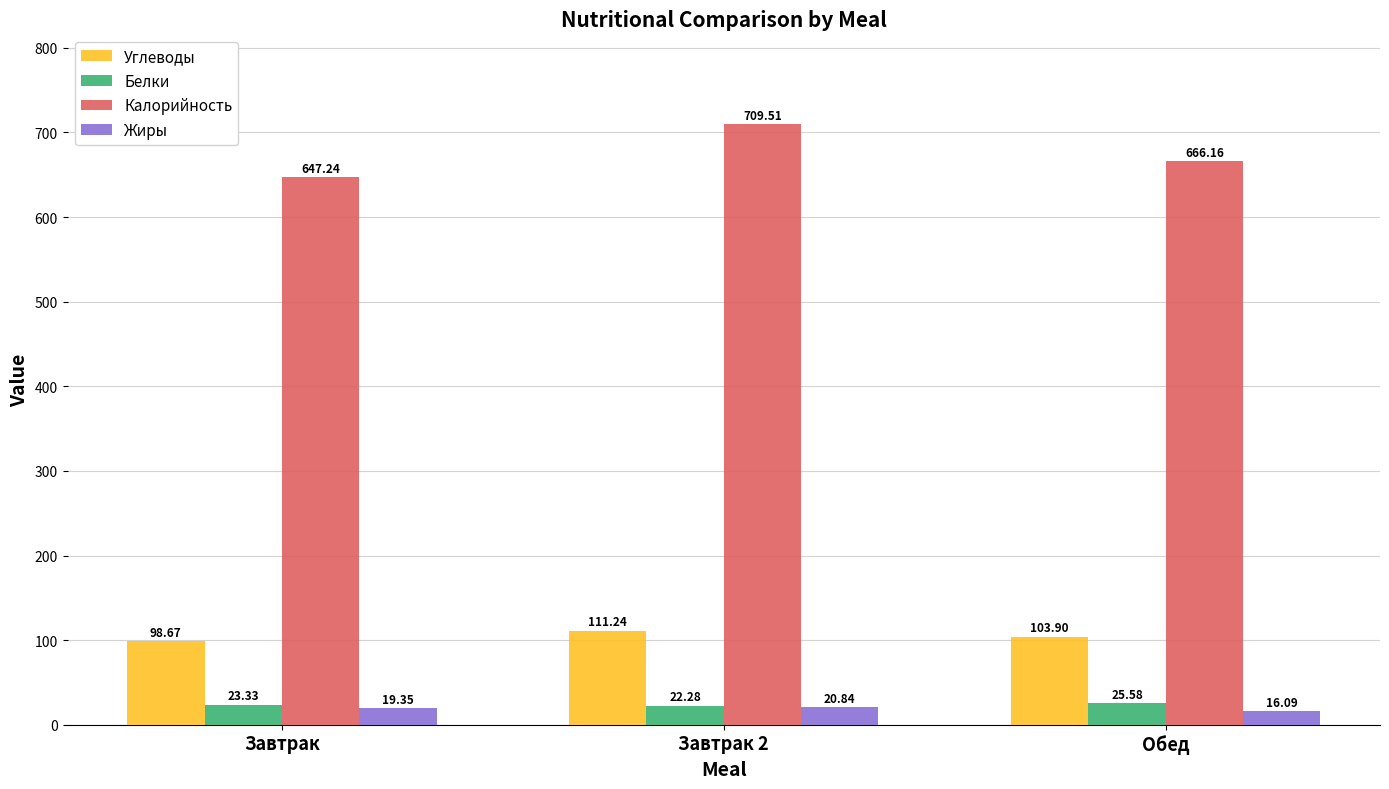

What is the spread (max minus min) of values at Обед?

650.1